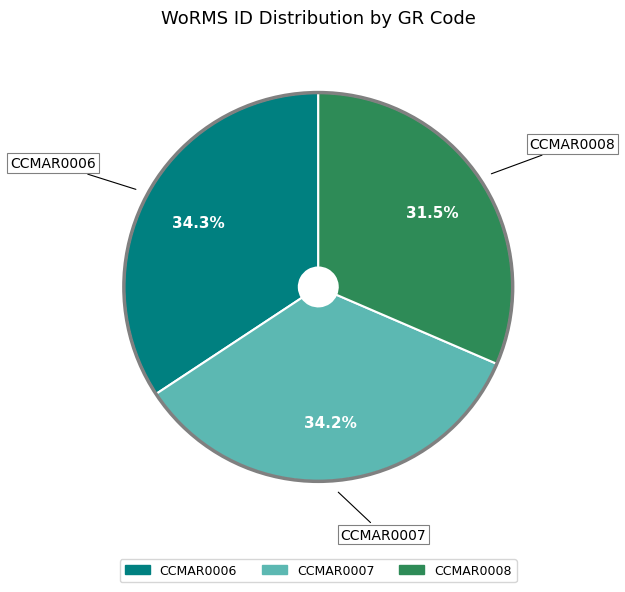

To the nearest percent, what is the difference between the largest and smallest slice percentages?

3%